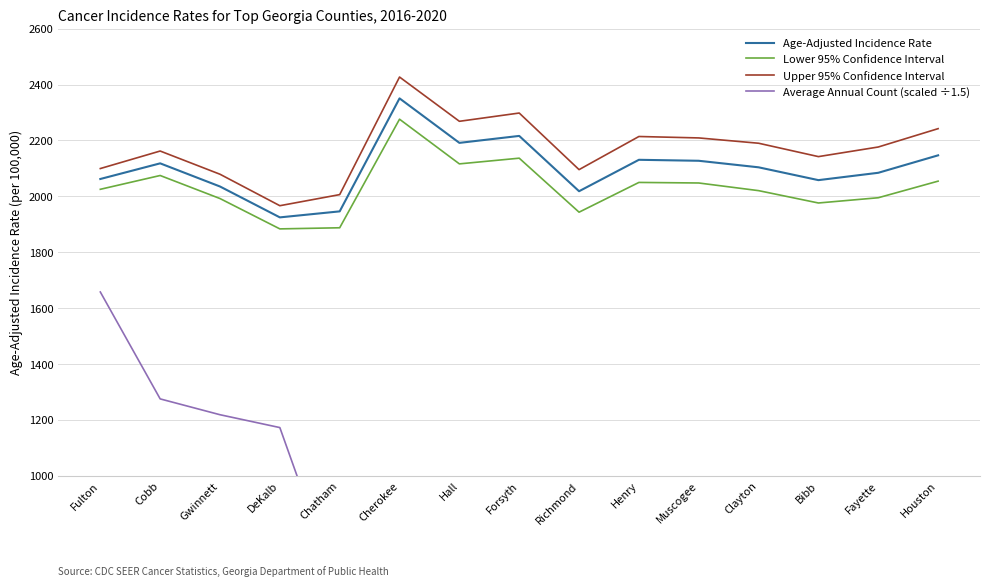

True or false: Average Annual Count (scaled ÷1.5) has more than 0 interior local peaks.

False